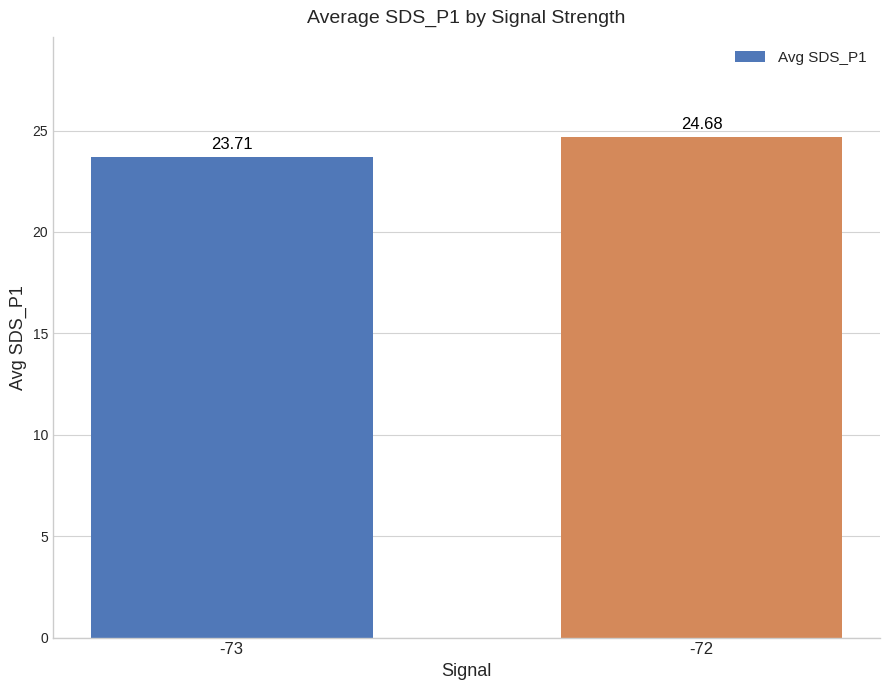

What is the ratio of the value at -72 to the value at -73?

1.0